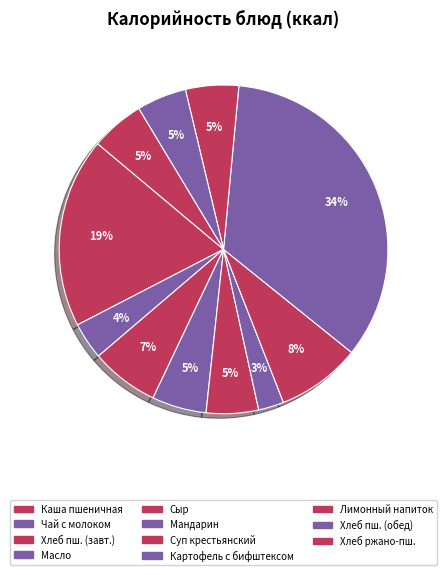

How many slices are in this pie chart?

11